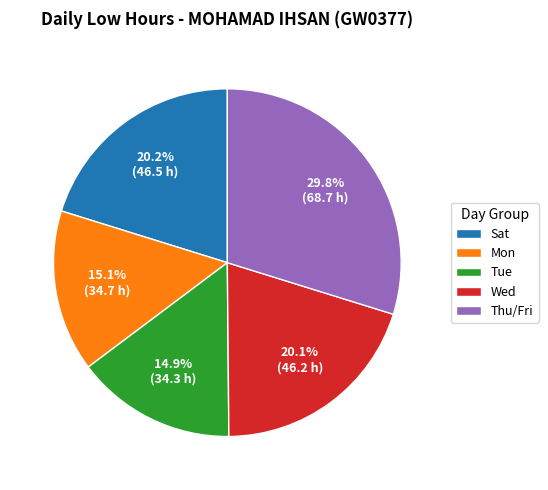

Is there any slice that represents more than half of the pie?

No